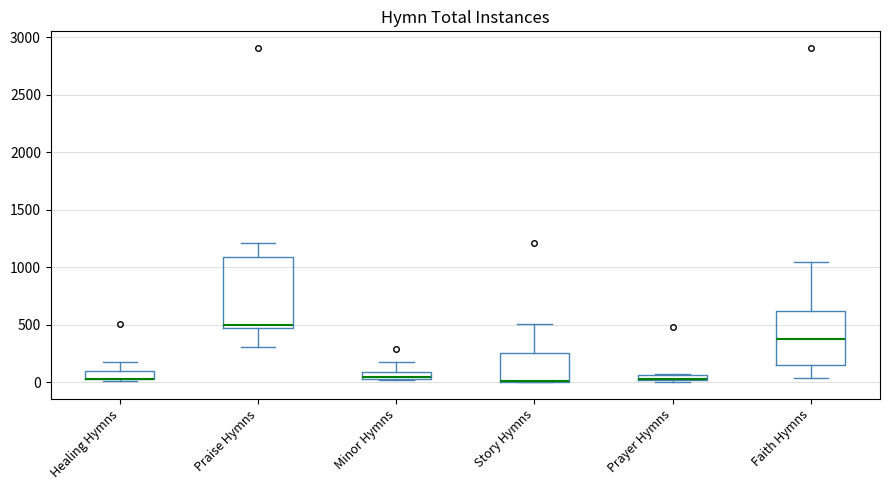

Comparing the boxes themselves (not the whiskers), which one is the tallest?

Praise Hymns